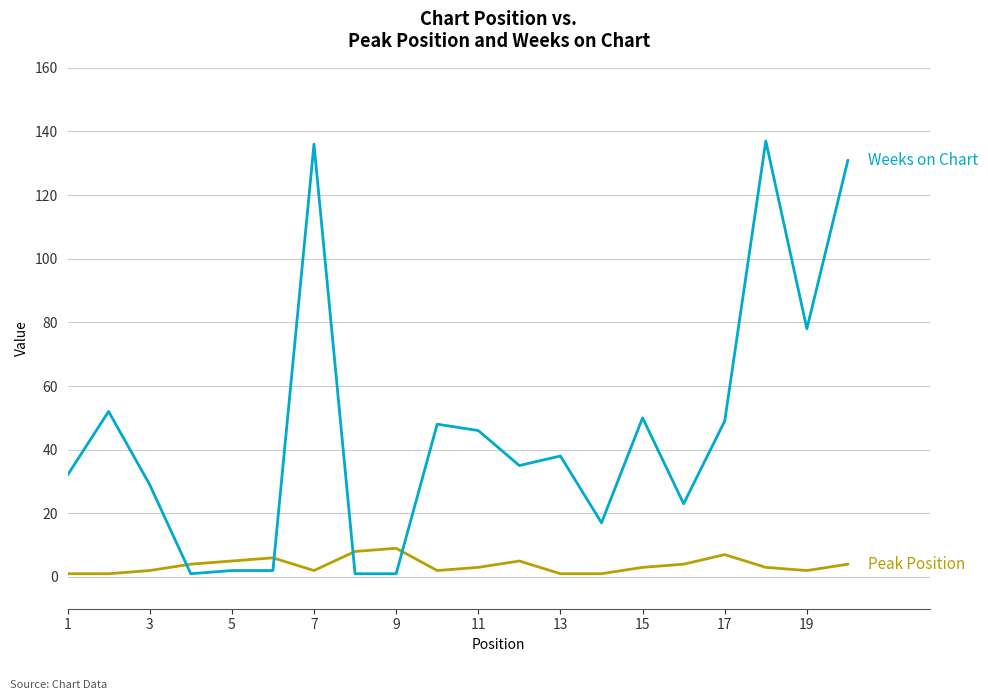

What is the maximum value shown in the chart?

137